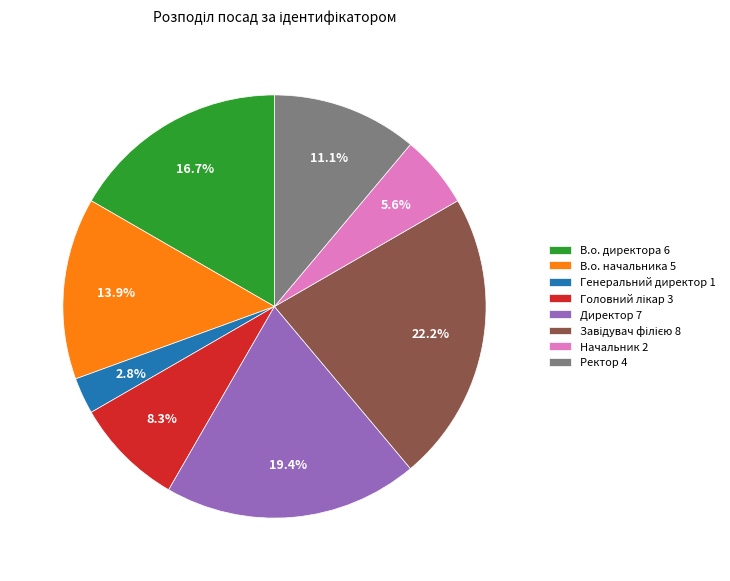

What is the ratio of the value at В.о. начальника 5 to the value at В.о. директора 6?

0.8